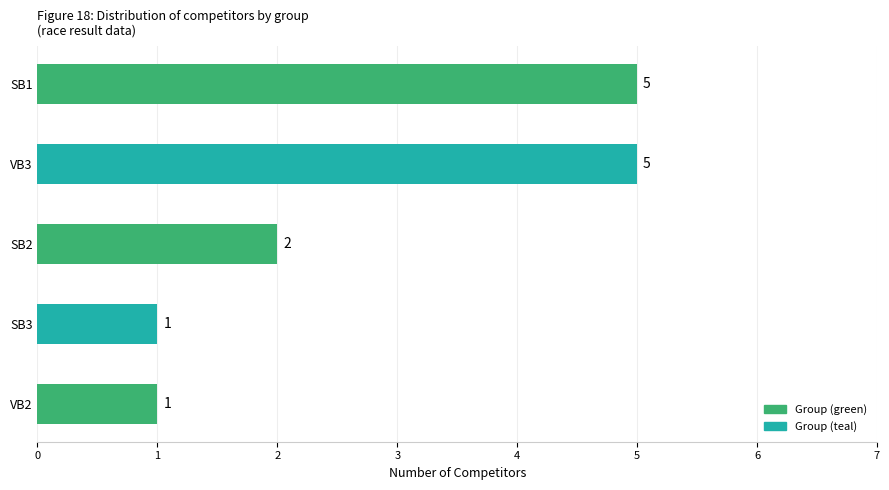

Approximately how many times larger is the value at SB1 compared to VB2?

5.0